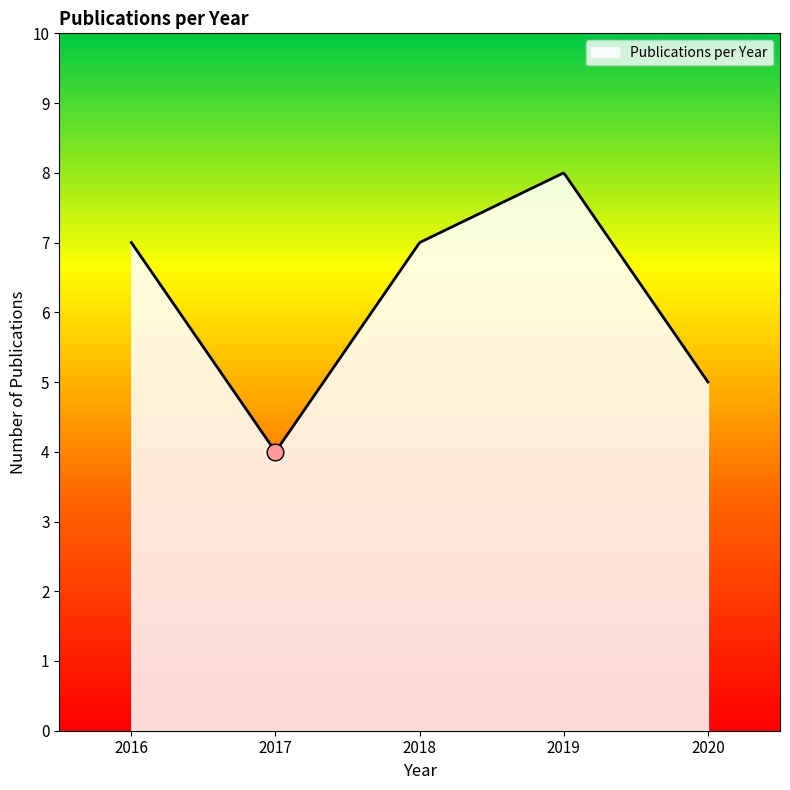

What is the minimum value shown in the chart?

4.0